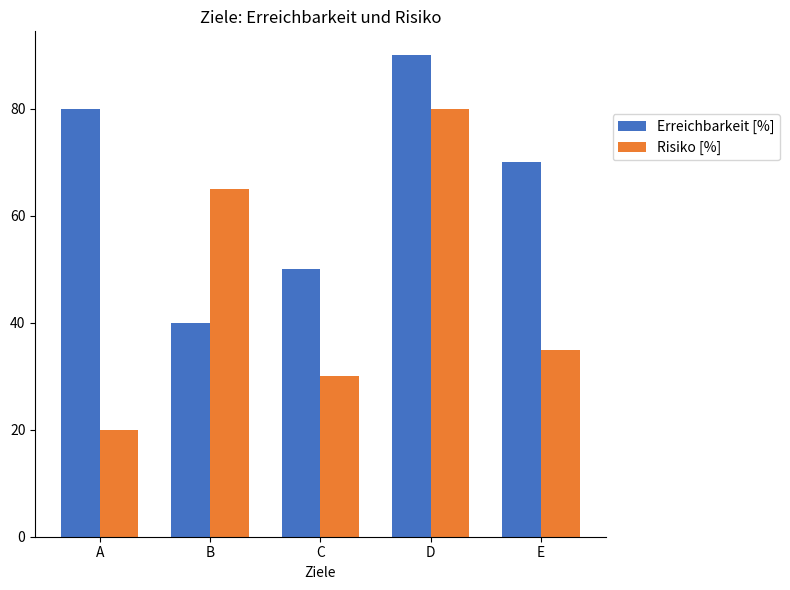

At how many categories does at least one series exceed 58?

4